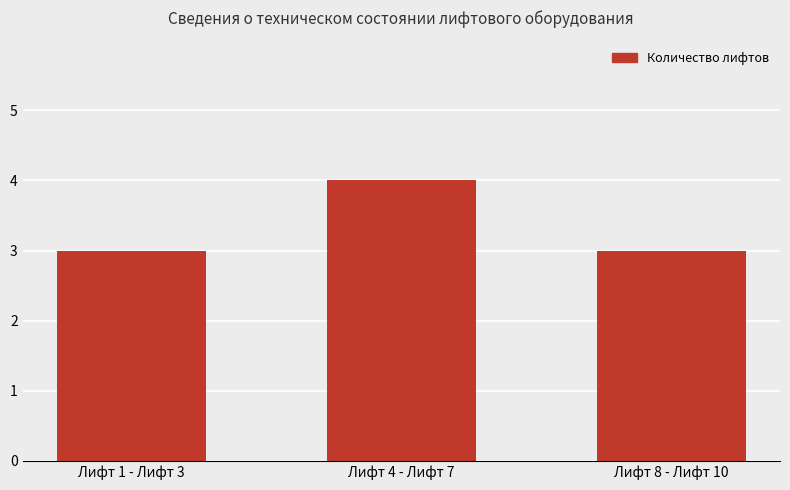

What is the average value?

3